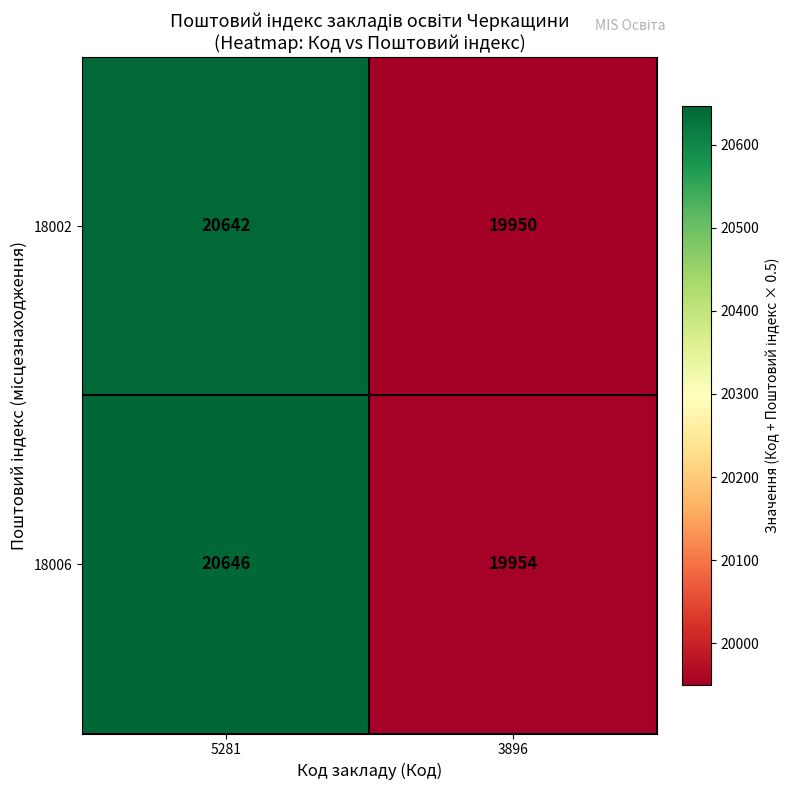

Which series has the largest total across all categories?

18006